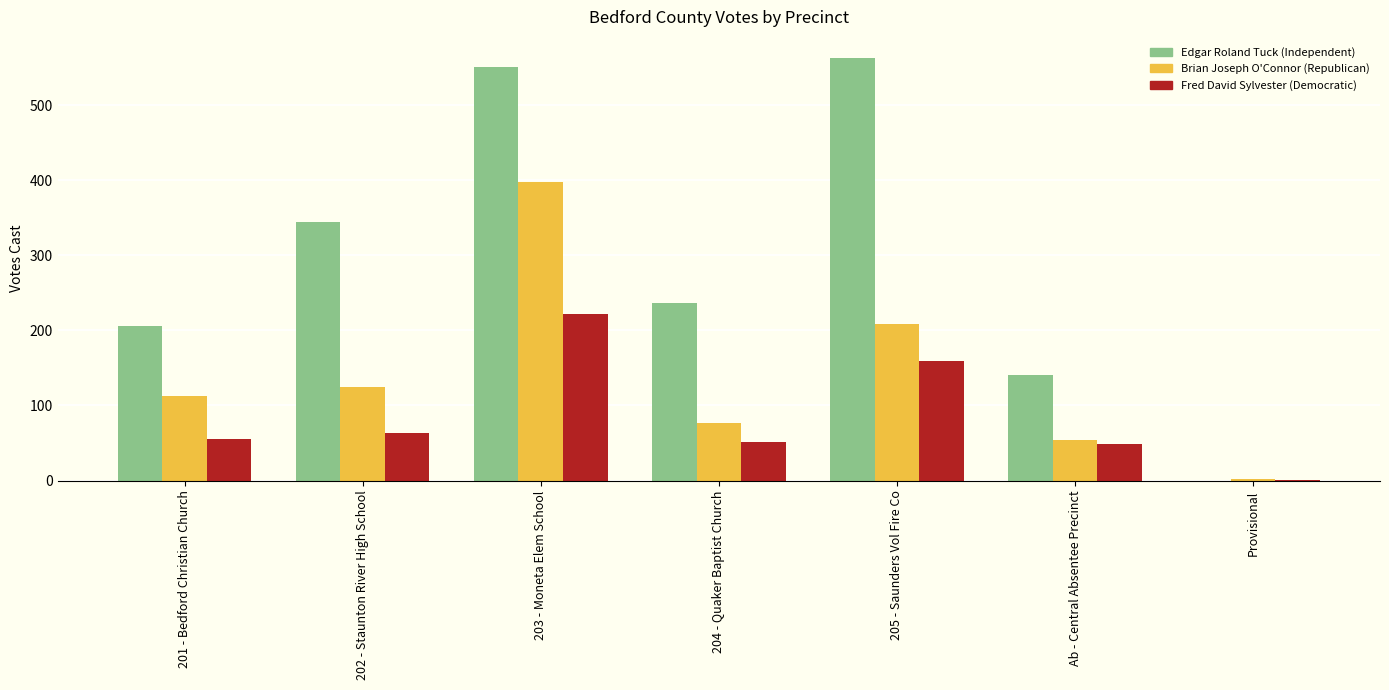

Count the number of categories in the chart.

7